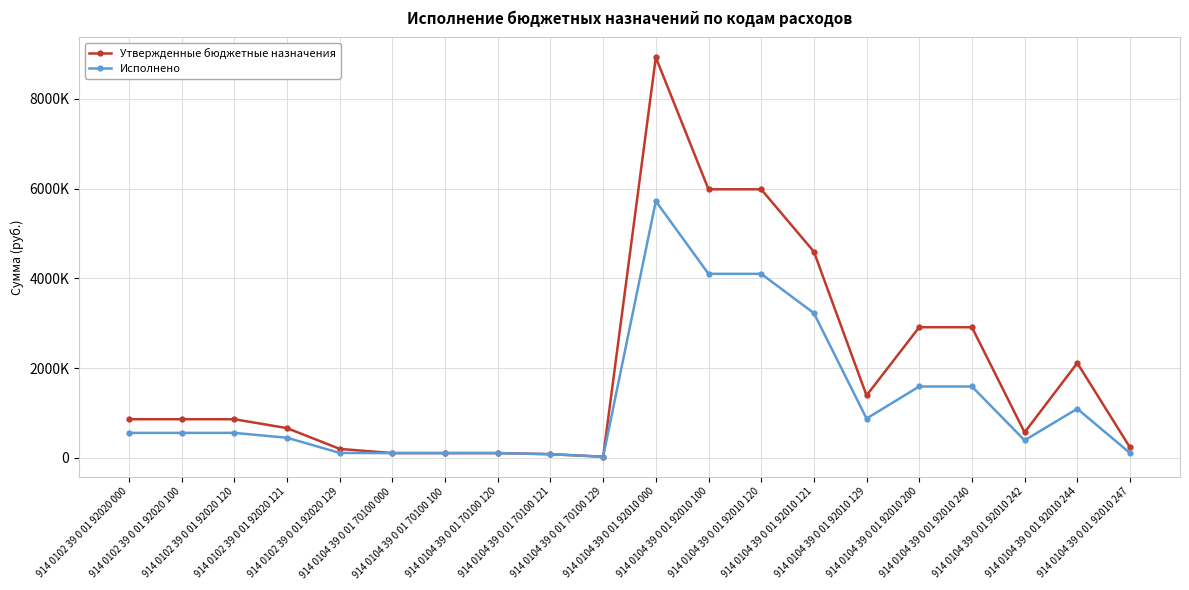

What are all the series names shown in the legend?

Утвержденные бюджетные назначения, Исполнено